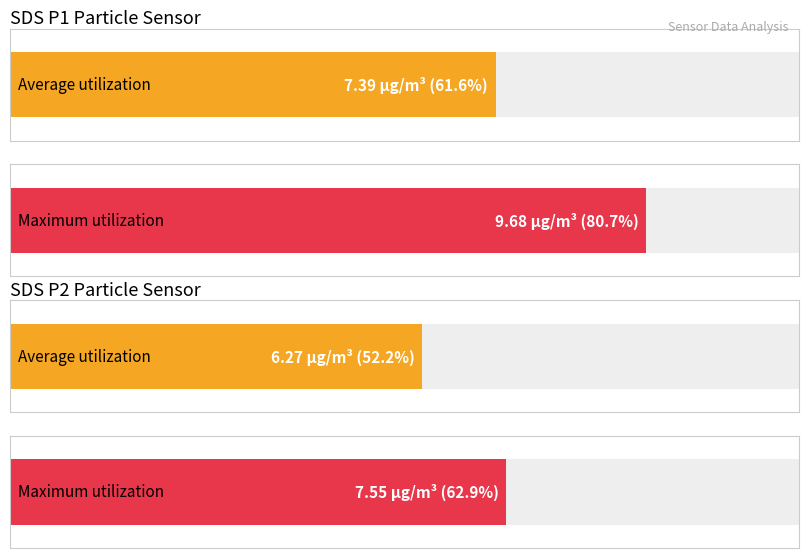

What are all the series names shown in the legend?

Average utilization, Maximum utilization